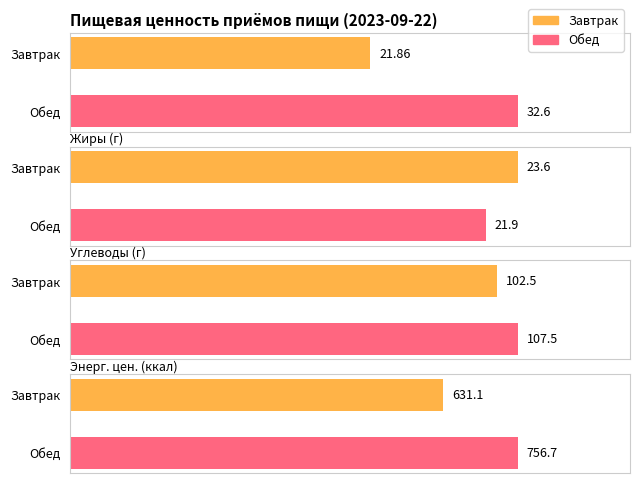

What is the difference between the maximum and minimum values in the Белки series?

10.7